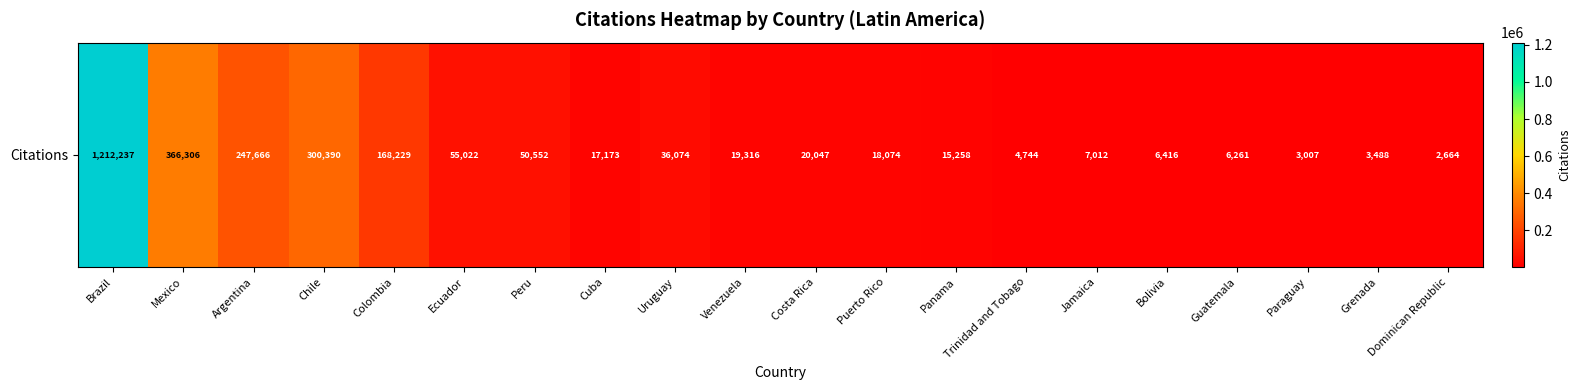

Which label corresponds to the smallest value in the chart?

Dominican Republic